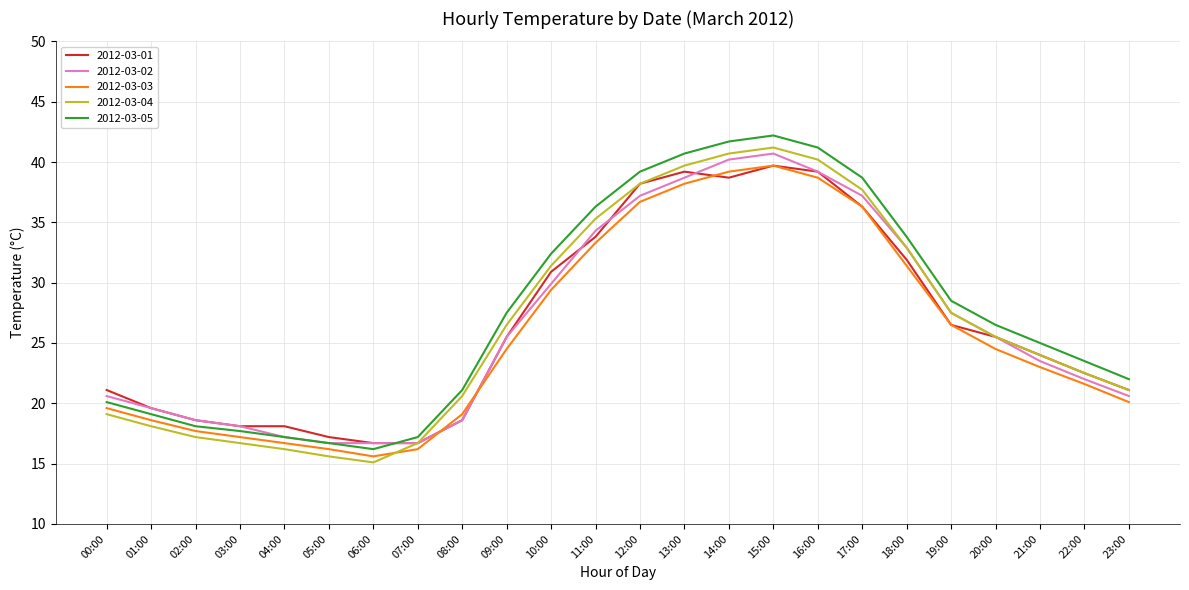

What is the smallest value displayed?

15.1